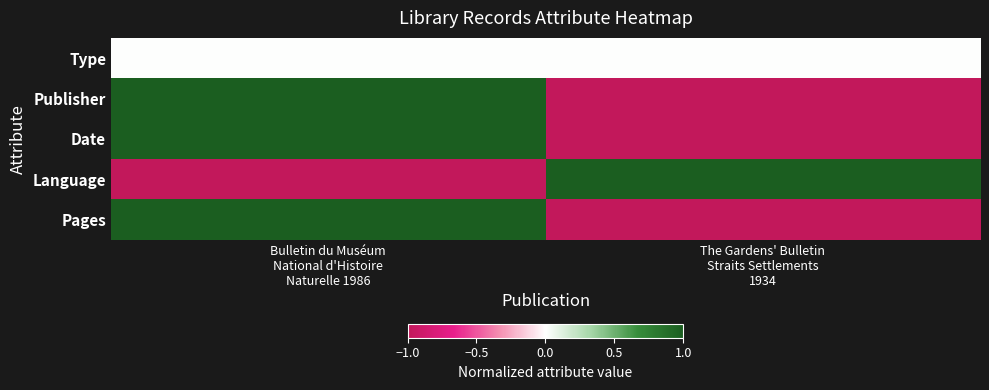

What is the total value across all series at Bulletin du Muséum
National d'Histoire
Naturelle 1986?

2